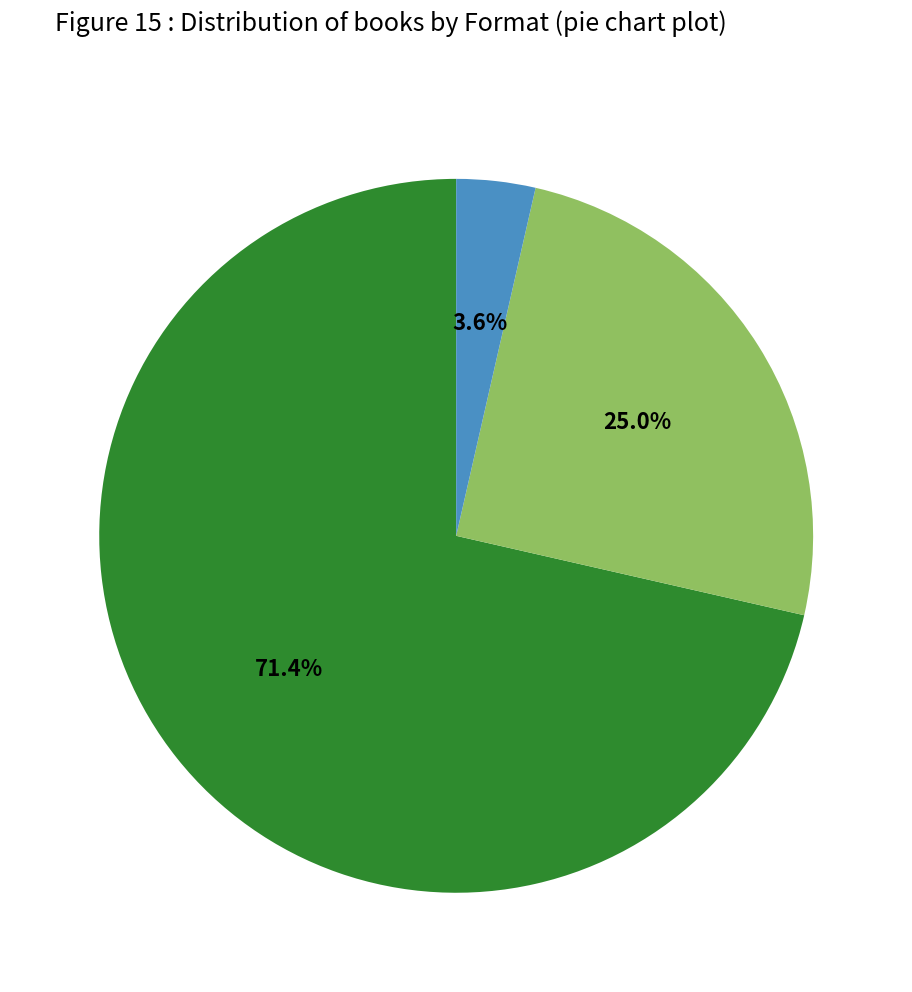

Is there any slice that represents more than half of the pie?

Yes